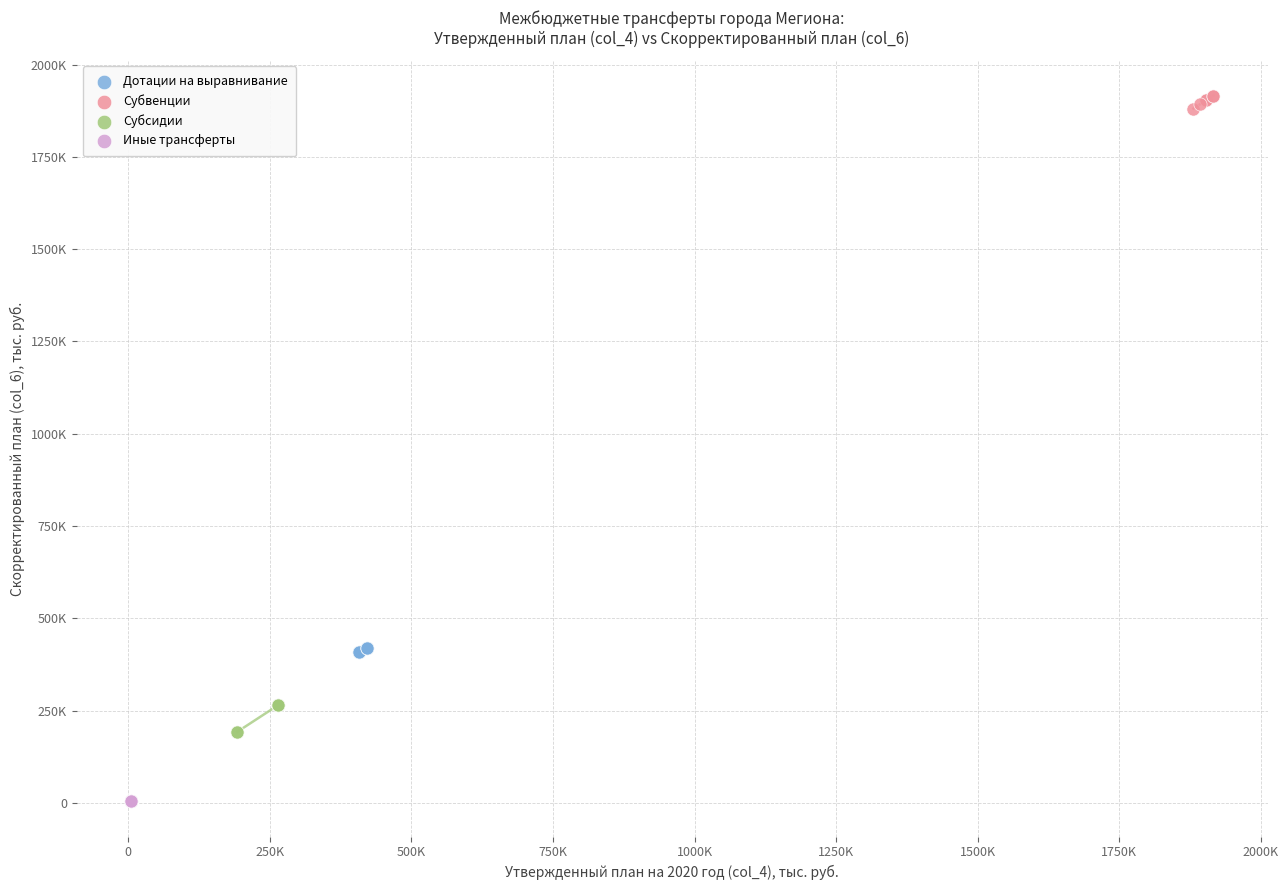

Which series has the widest spread of Y values?

Субсидии